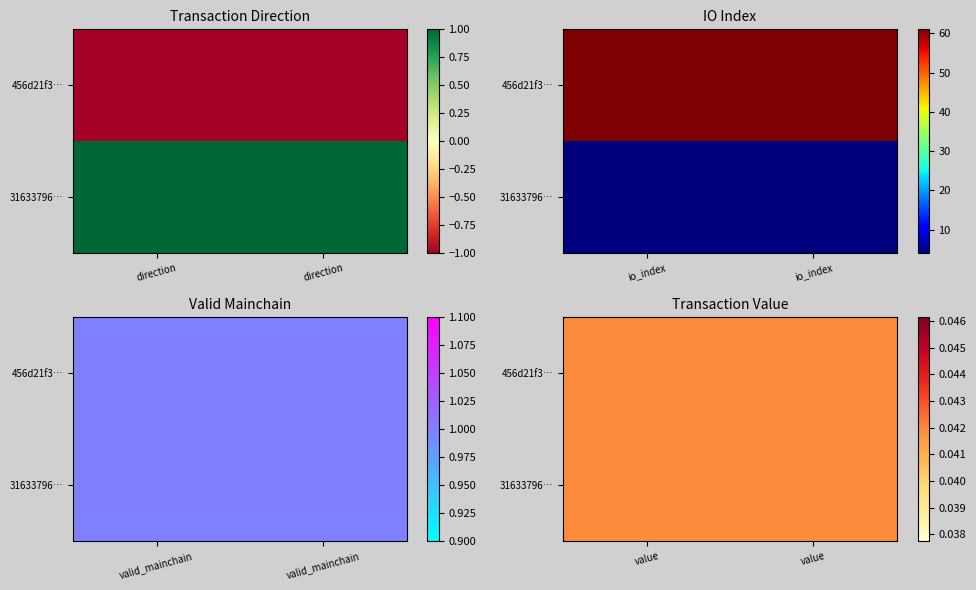

What is the sum of the 456d21f3cd0bd7a3d2ae0acf29a58c1d4be0607 values at value and direction?

-1.0